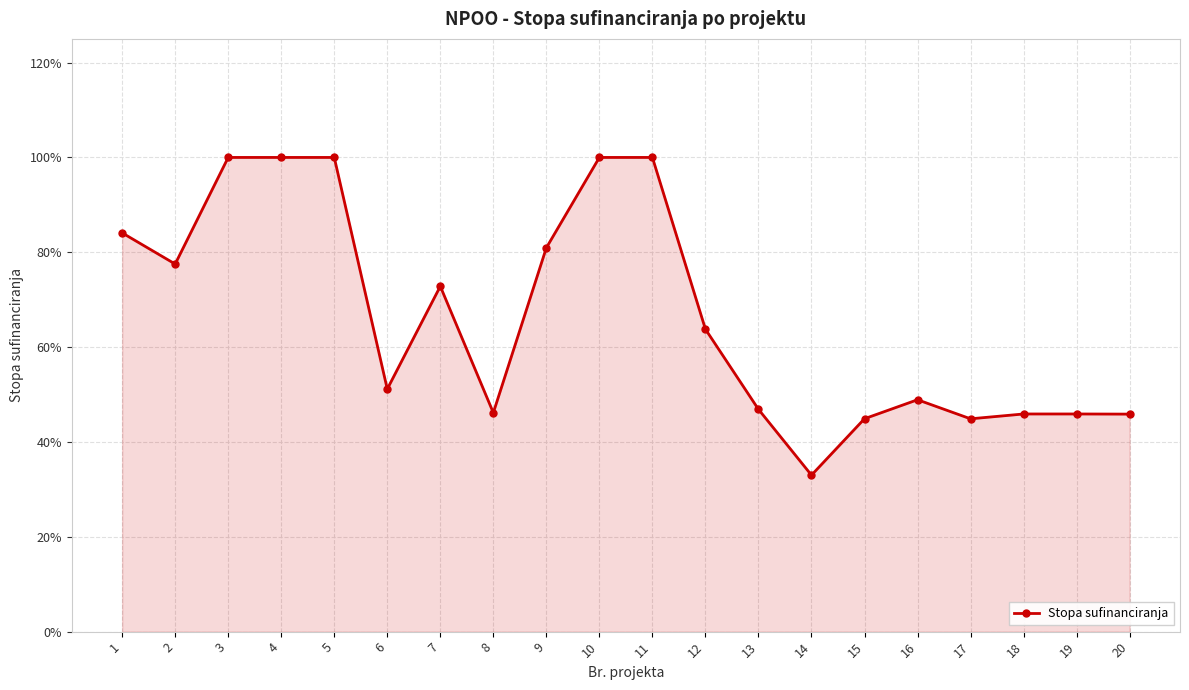

What is the greatest value displayed?

1.0